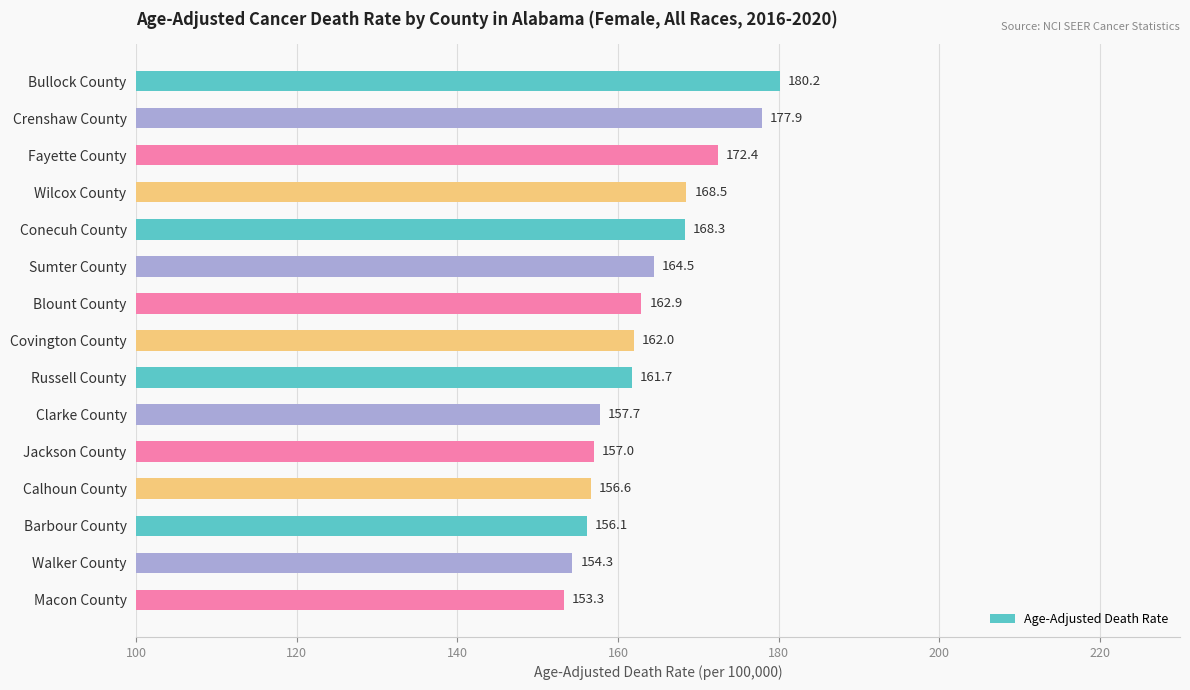

Read the value at Jackson County.

157.0